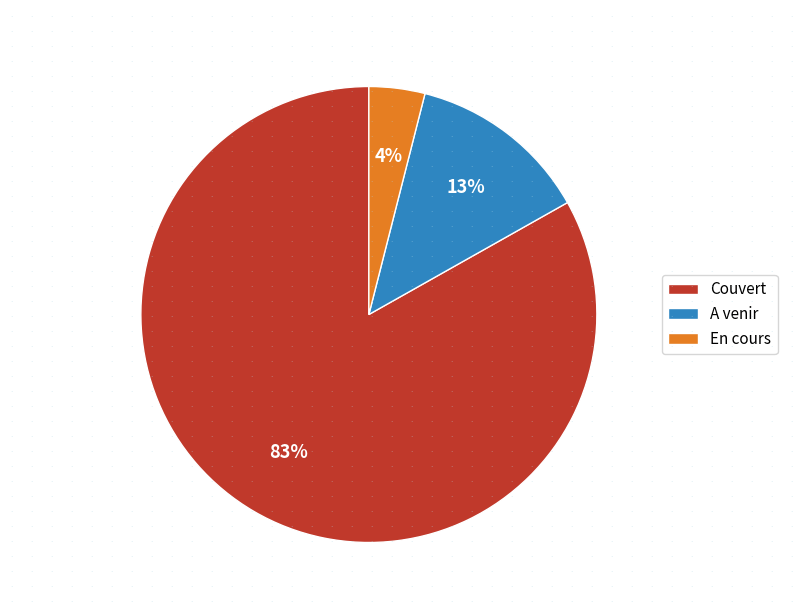

Approximately how many times larger is the value at A venir compared to En cours?

3.2